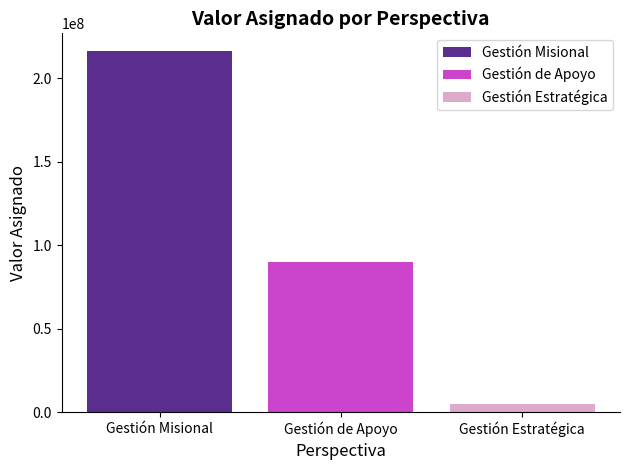

What is the difference between the highest and lowest values at Gestión de Apoyo?

211056978